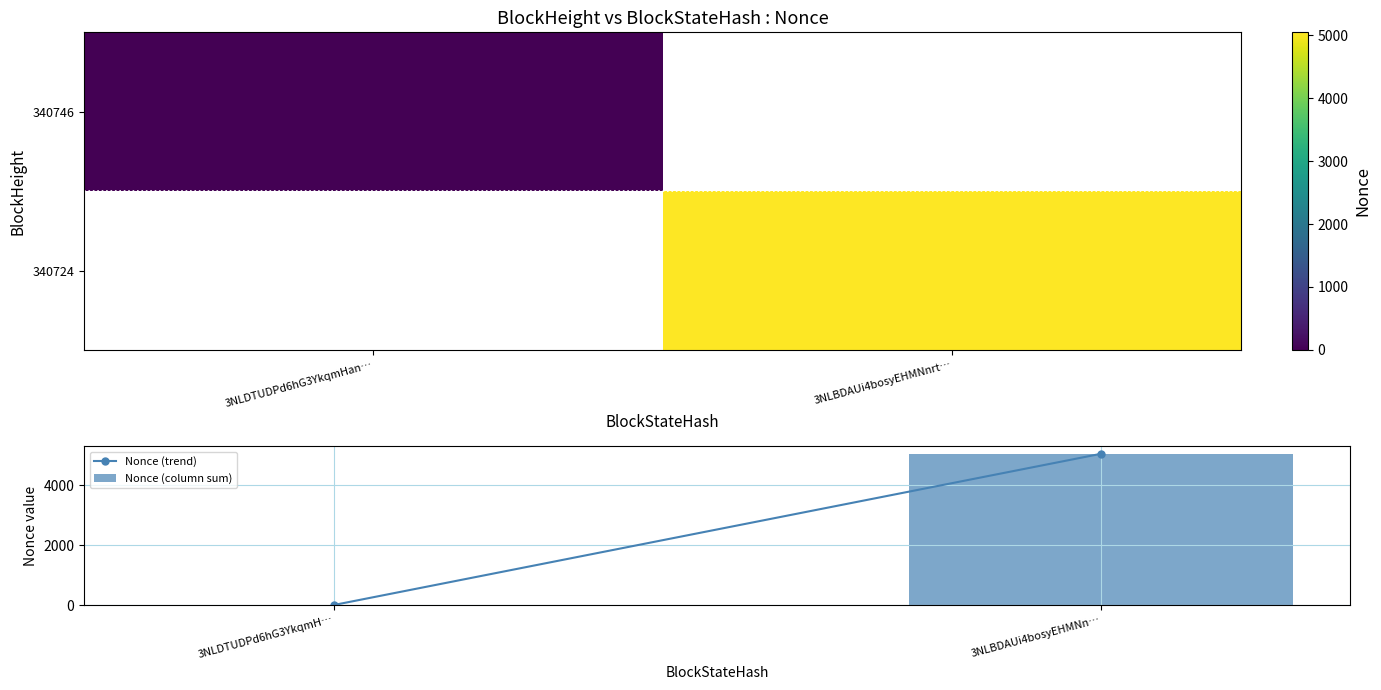

Is it true that Nonce (column sum) equals 3223.2 at 3NLDTUDPd6hG3YkqmH…?

False